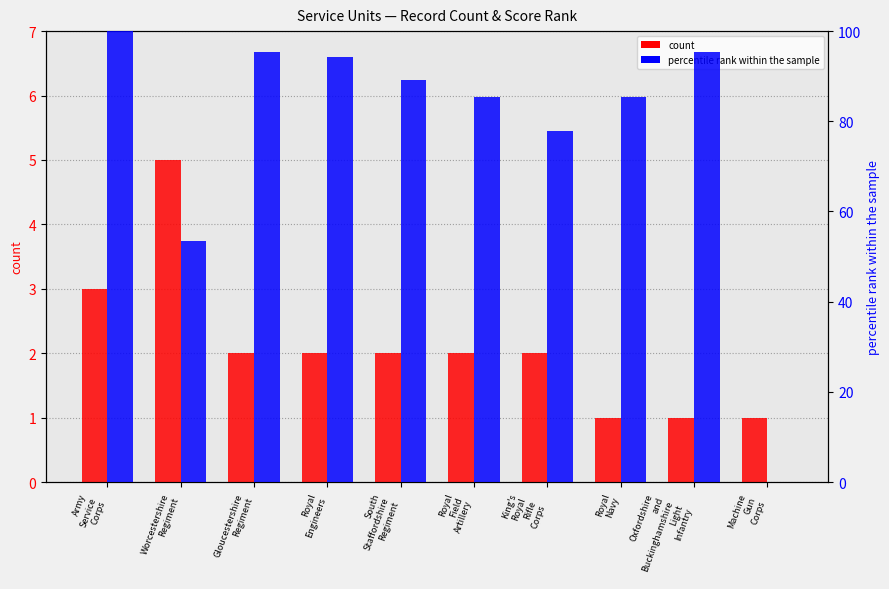

Reading left to right, extract all data points from this chart.

count: 3.0	5.0	2.0	2.0	2.0	2.0	2.0	1.0	1.0	1.0
percentile rank within the sample: 100.0	53.4	95.4	94.3	89.3	85.4	77.8	85.4	95.4	0.0